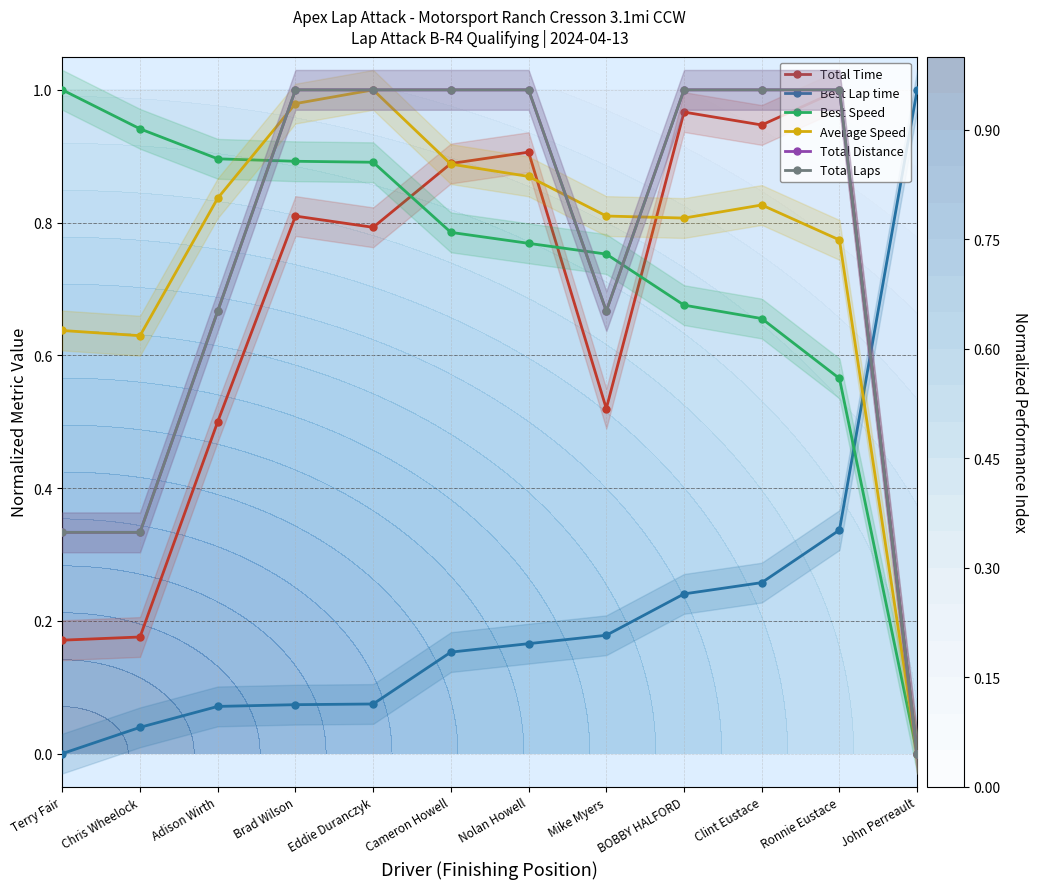

The value of Average Speed at Terry Fair is 0.8. True or false?

False